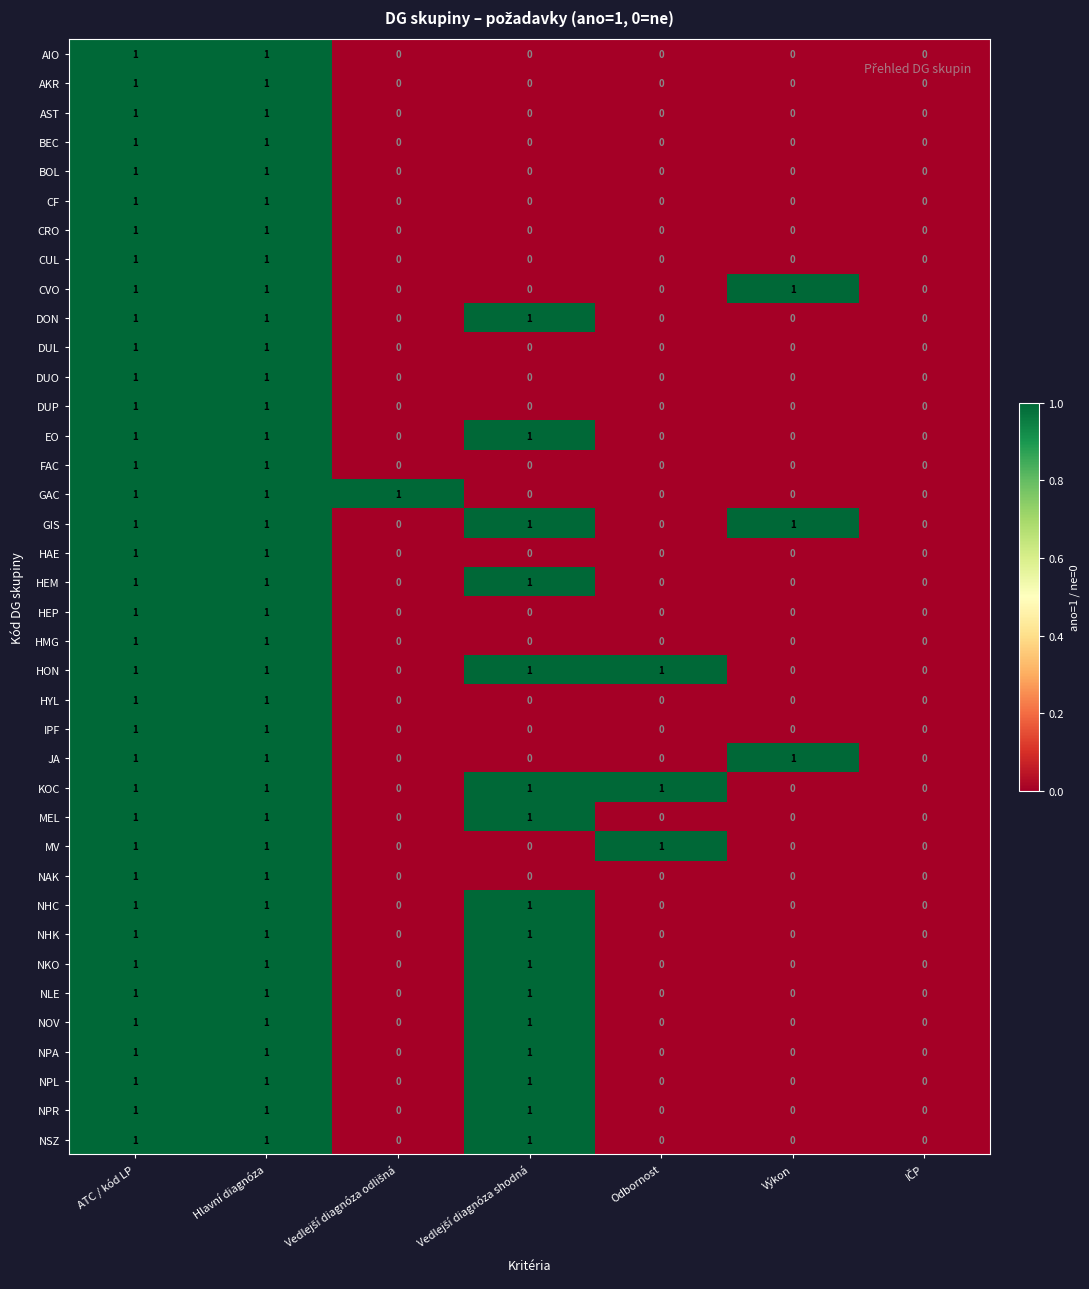

What is the sum of all NPA values?

3